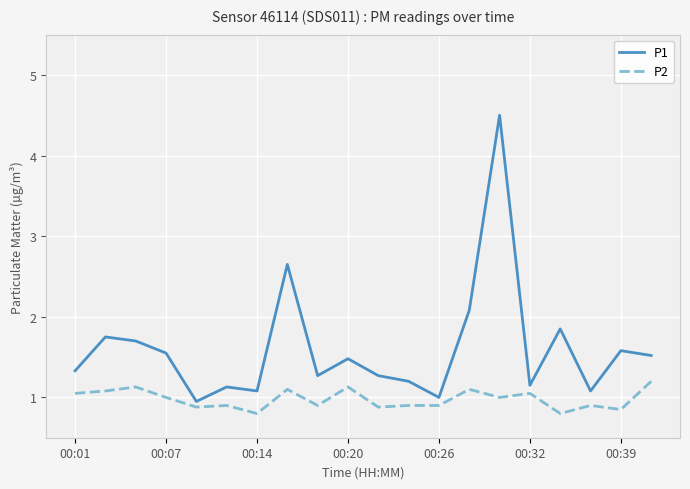

Which series has the largest range (max minus min)?

P1